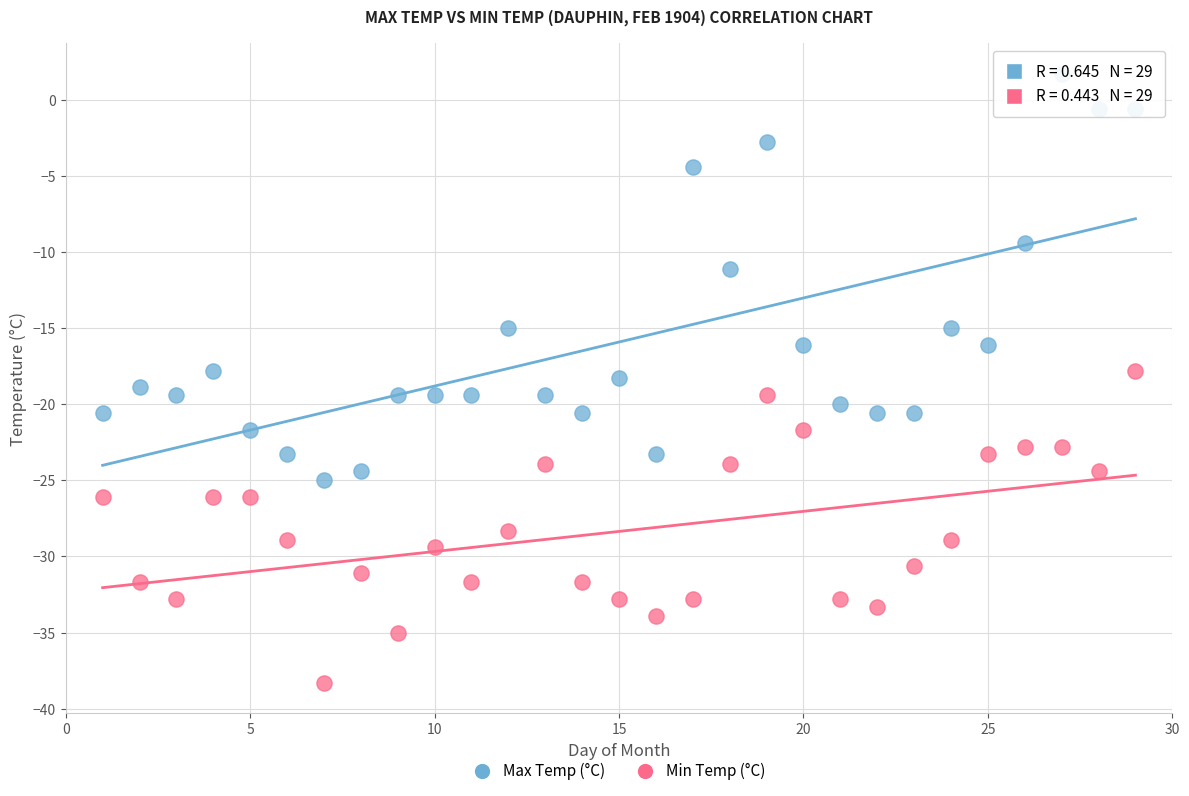

Which series reaches the maximum Y coordinate?

Max Temp (°C)